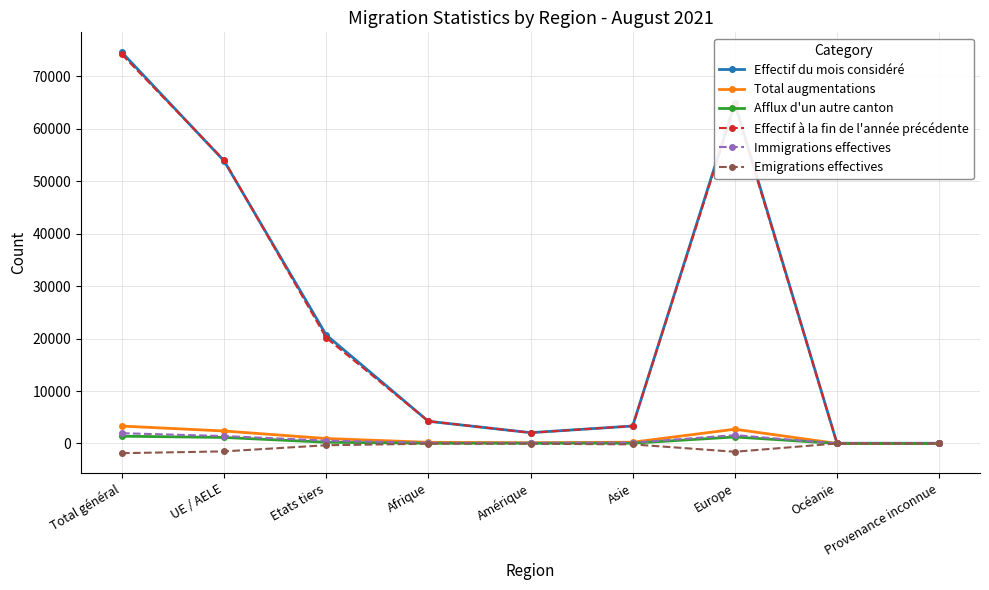

True or false: Effectif du mois considéré has more than 0 interior local peaks.

True